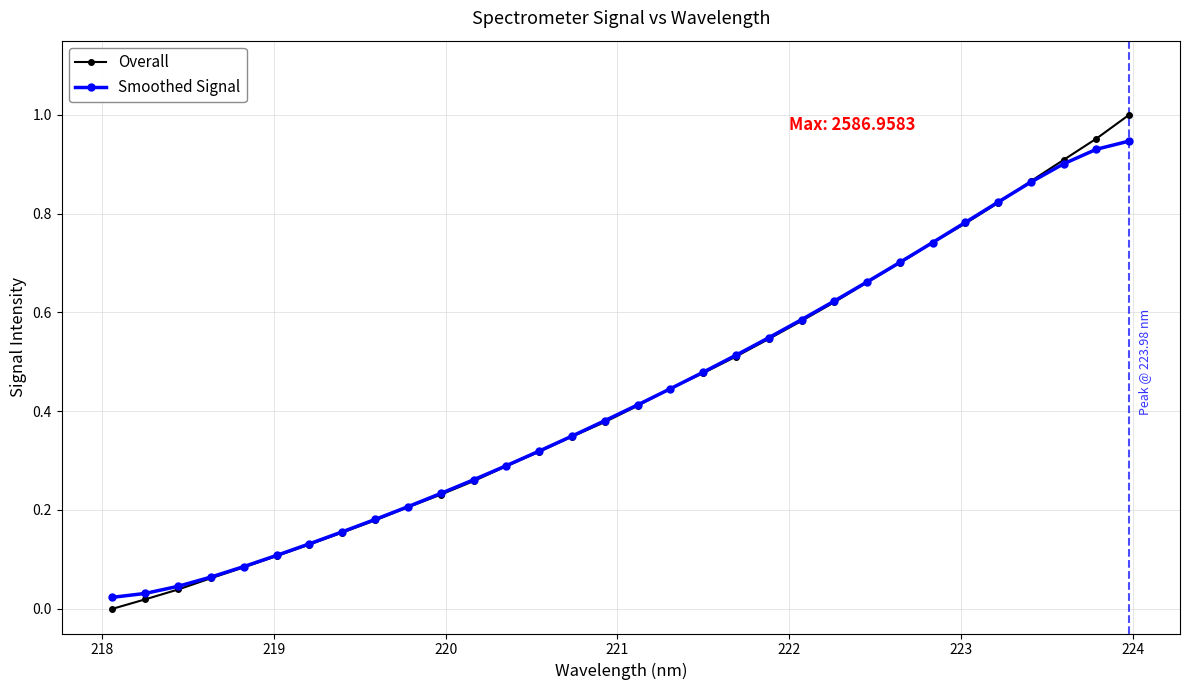

Rank the series by their maximum value, from lowest to highest.

Smoothed Signal, Overall